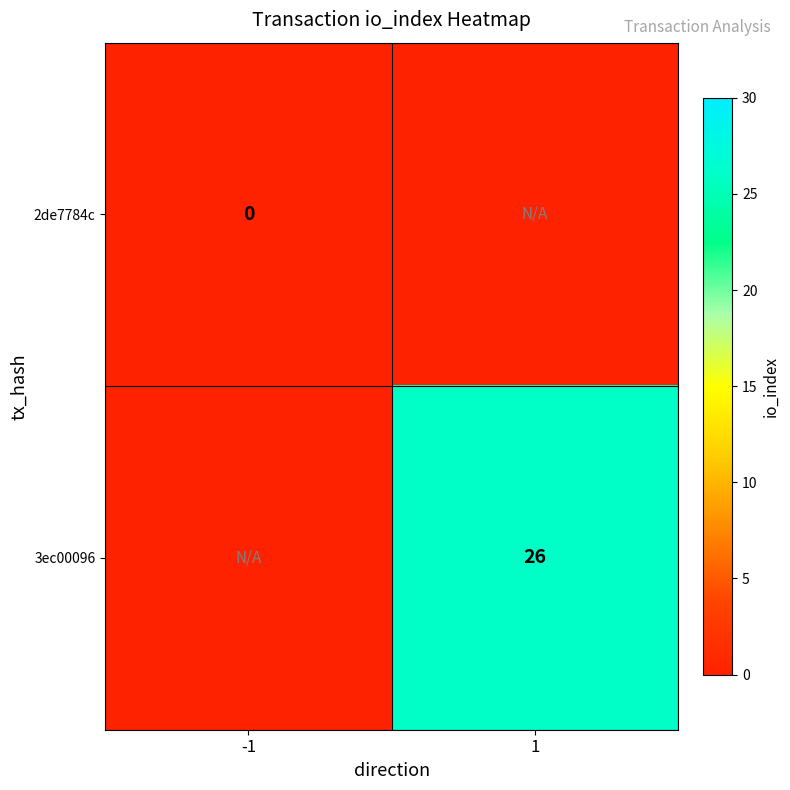

Is it true that 3ec00096 equals 7 at 1?

False